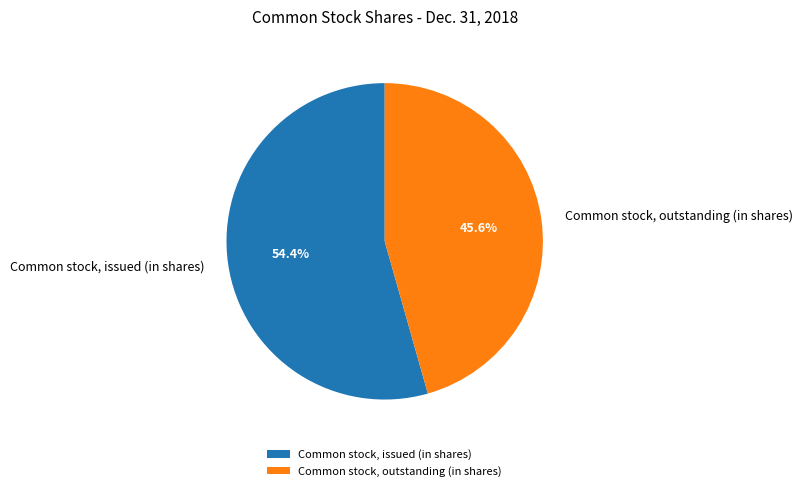

What is the ratio of the value at Common stock, issued (in shares) to the value at Common stock, outstanding (in shares)?

1.2